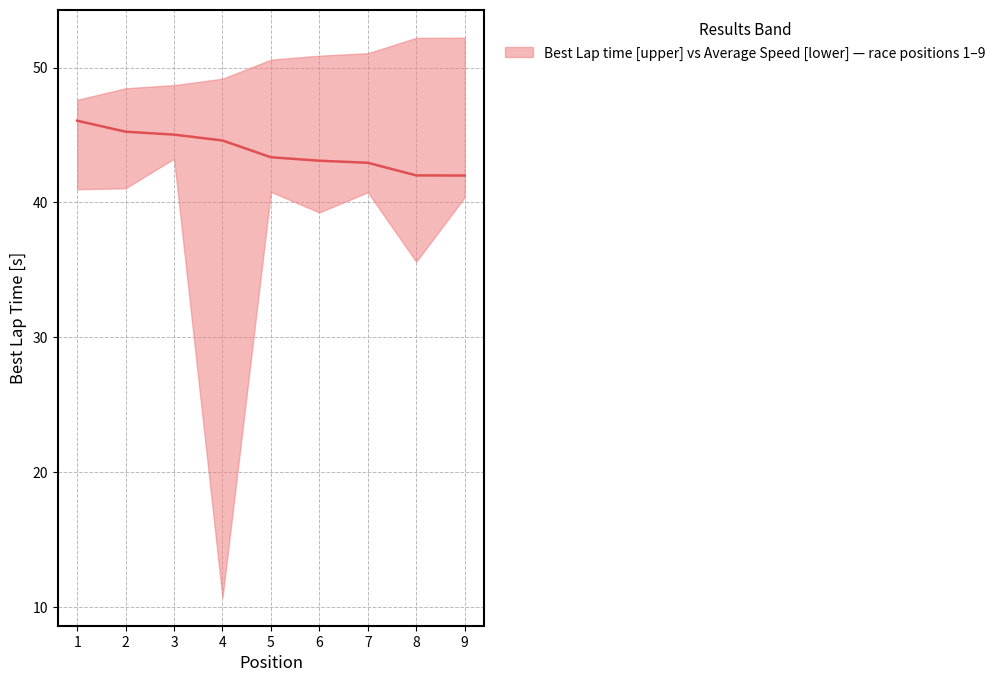

True or false: there are more than 2 points higher than both neighbors.

False